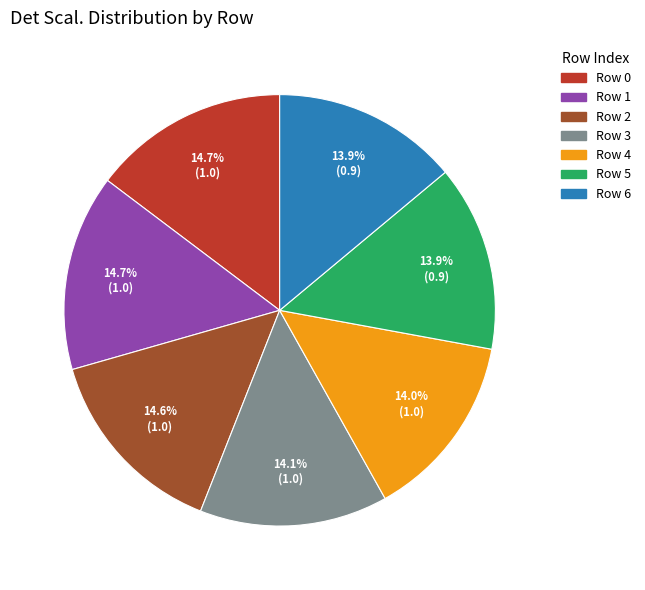

To the nearest percent, what is the average slice percentage?

14%